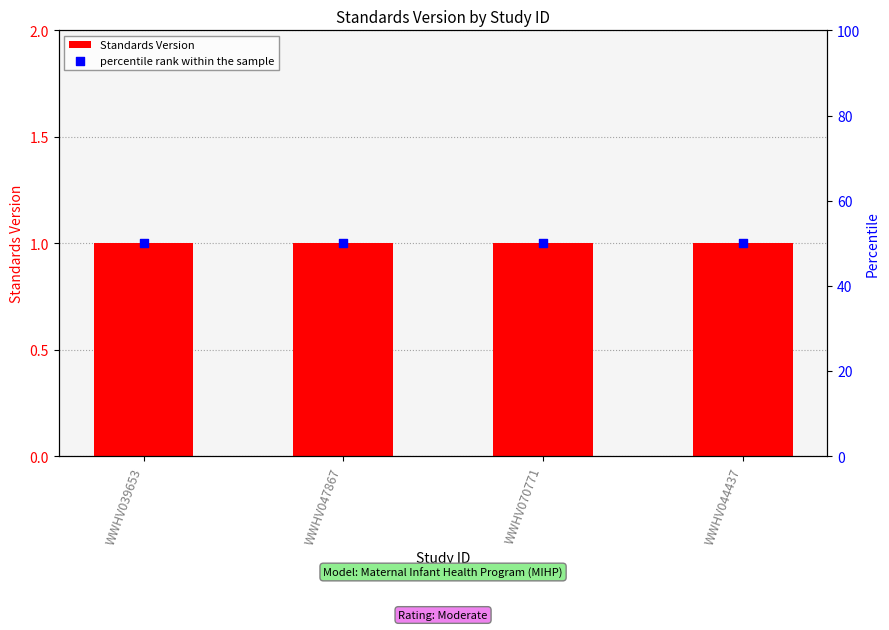

What is the total value across all series at WWHV047867?

51